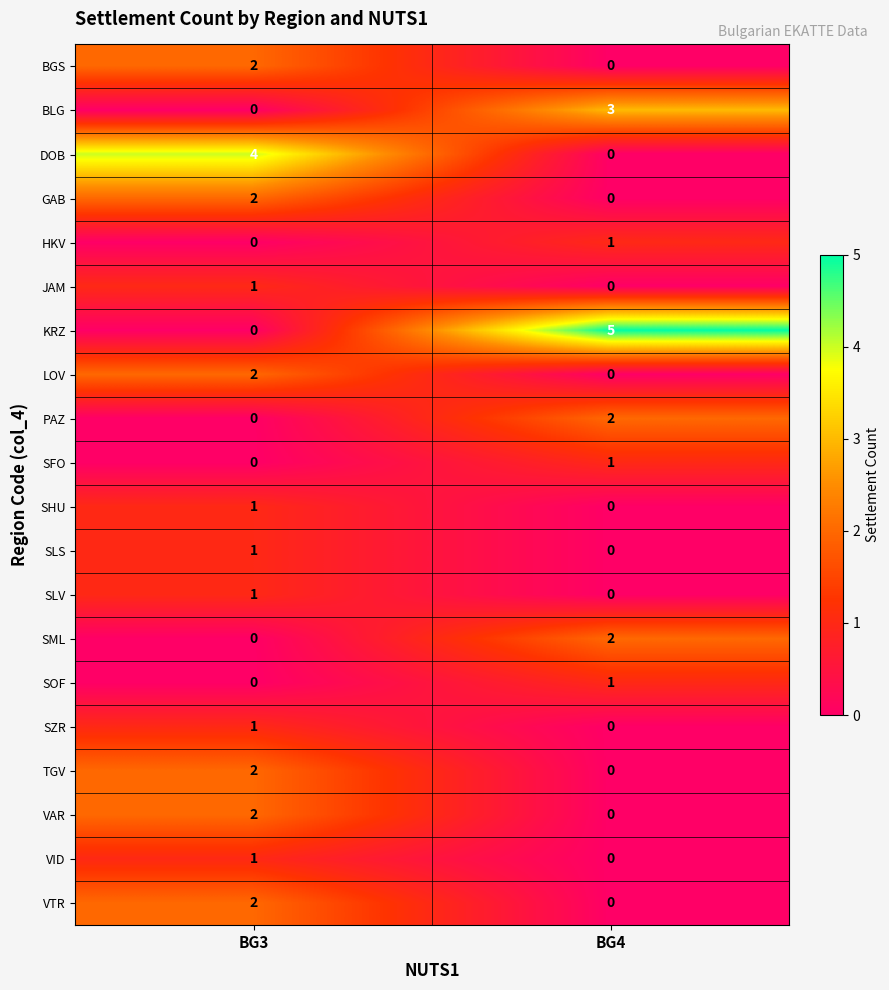

The value of GAB at BG3 is 2. True or false?

True